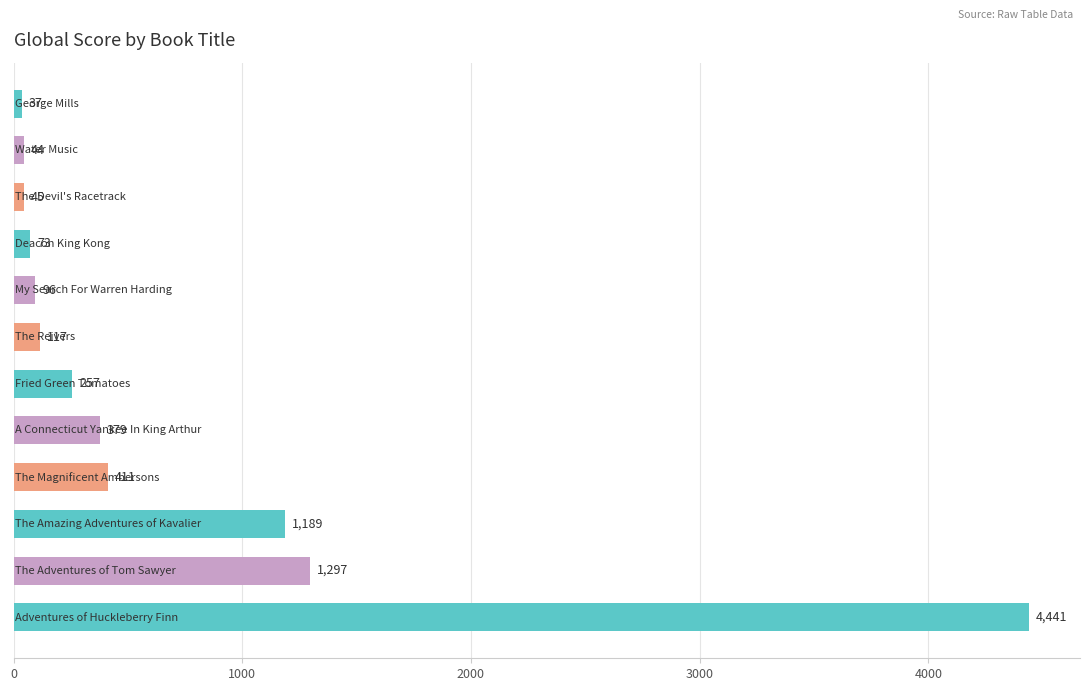

What is the smallest value displayed?

37